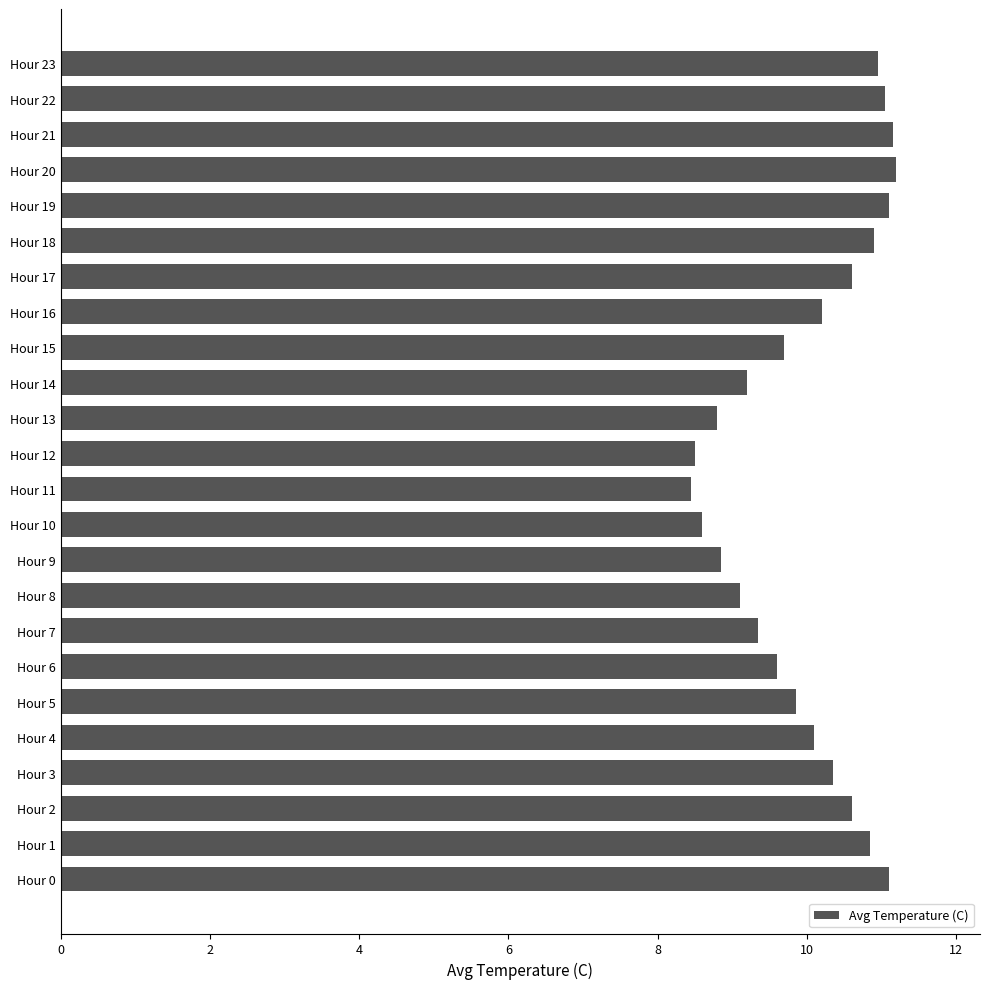

What is the sum of all values?

240.2